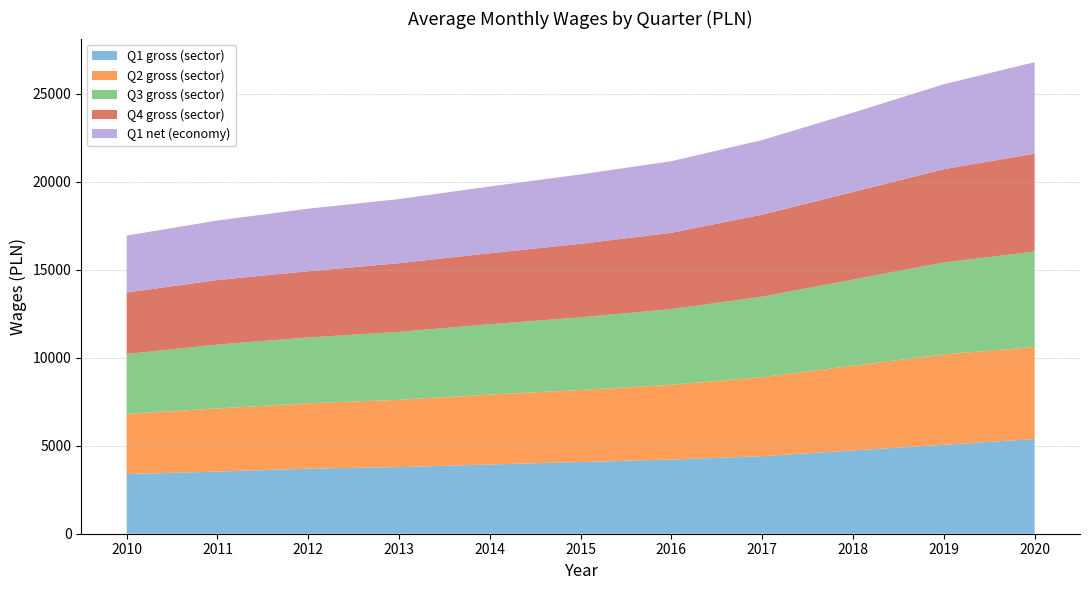

Reading left to right, extract all data points from this chart.

Q1 gross (sector): 3386.7	3531.7	3697.1	3784.1	3935.0	4074.2	4213.6	4406.8	4730.6	5053.8	5382.5
Q2 gross (sector): 3419.2	3588.1	3713.5	3823.2	3970.9	4093.7	4249.2	4490.6	4814.8	5139.4	5226.2
Q3 gross (sector): 3404.5	3627.8	3740.4	3862.1	3997.8	4126.6	4300.6	4570.9	4896.9	5217.7	5425.1
Q4 gross (sector): 3492.5	3667.8	3761.2	3901.1	4032.5	4176.7	4335.6	4660.0	4975.6	5299.0	5562.0
Q1 net (economy): 3235.8	3381.6	3555.4	3644.7	3792.3	3944.0	4067.4	4239.1	4506.3	4828.6	5197.3